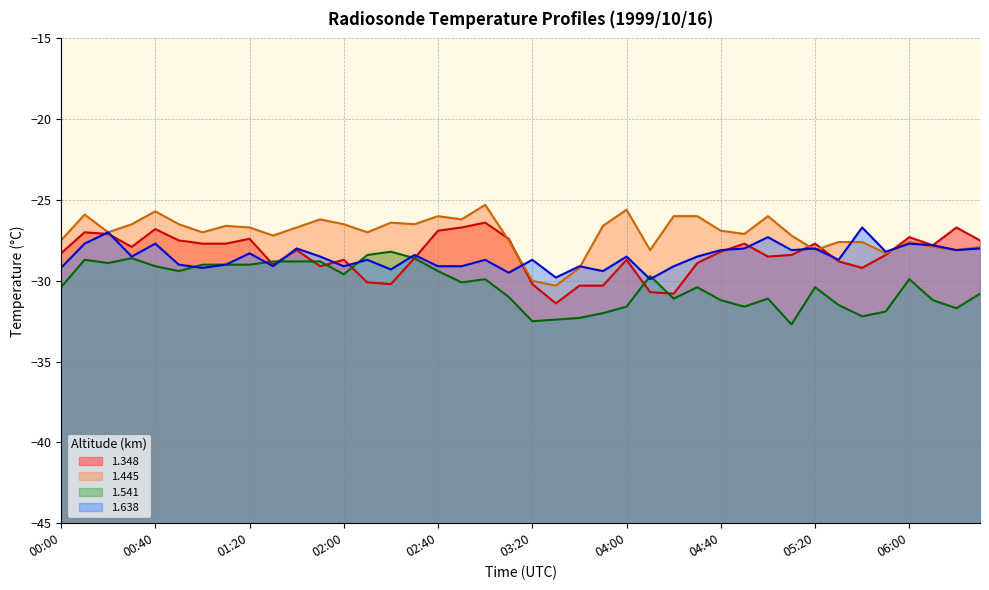

Reading right to left, what are all the values shown in this chart?

1.348: -27.5	-26.7	-27.8	-27.3	-28.4	-29.2	-28.8	-27.7	-28.4	-28.5	-27.7	-28.2	-28.9	-30.8	-30.7	-28.7	-30.3	-30.3	-31.4	-30.2	-27.4	-26.4	-26.7	-26.9	-28.6	-30.2	-30.1	-28.7	-29.1	-28.1	-29.0	-27.4	-27.7	-27.7	-27.5	-26.8	-27.9	-27.1	-27.0	-28.3
1.445: -27.9	-28.1	-27.9	-27.6	-28.3	-27.6	-27.6	-28.1	-27.2	-26.0	-27.1	-26.9	-26.0	-26.0	-28.1	-25.6	-26.6	-29.2	-30.3	-30.0	-27.5	-25.3	-26.2	-26.0	-26.5	-26.4	-27.0	-26.5	-26.2	-26.7	-27.2	-26.7	-26.6	-27.0	-26.5	-25.7	-26.5	-27.0	-25.9	-27.5
1.541: -30.8	-31.7	-31.2	-29.9	-31.9	-32.2	-31.5	-30.4	-32.7	-31.1	-31.6	-31.2	-30.4	-31.1	-29.7	-31.6	-32.0	-32.3	-32.4	-32.5	-31.0	-29.9	-30.1	-29.4	-28.6	-28.2	-28.4	-29.6	-28.8	-28.8	-28.8	-29.0	-29.0	-29.0	-29.4	-29.1	-28.6	-28.9	-28.7	-30.4
1.638: -28.0	-28.1	-27.8	-27.7	-28.2	-26.7	-28.7	-28.0	-28.1	-27.3	-28.0	-28.1	-28.5	-29.1	-29.9	-28.5	-29.4	-29.1	-29.8	-28.7	-29.5	-28.7	-29.1	-29.1	-28.4	-29.3	-28.7	-29.1	-28.5	-28.0	-29.1	-28.3	-29.0	-29.2	-29.0	-27.7	-28.5	-27.0	-27.7	-29.2